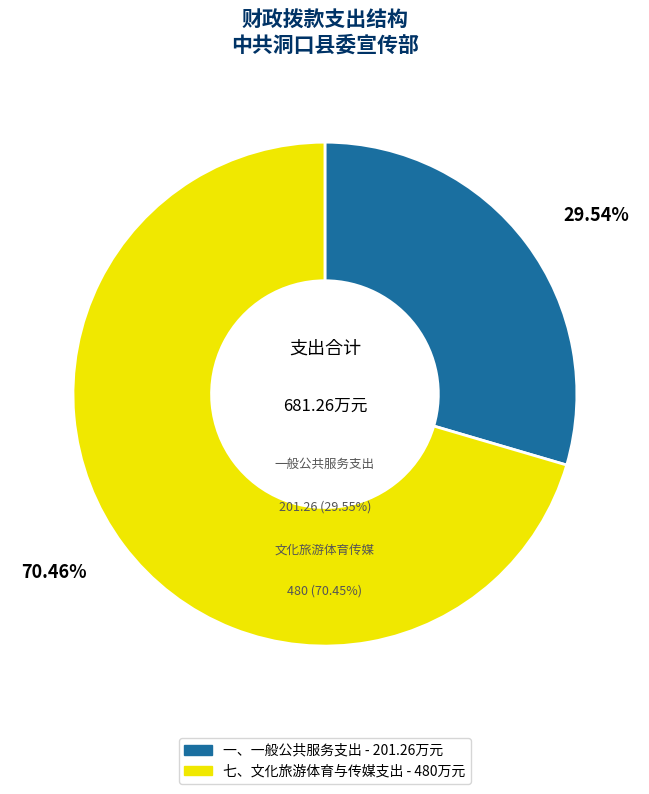

What is the change in value from 一、一般公共服务支出 to 七、文化旅游体育与传媒支出?

+278.7